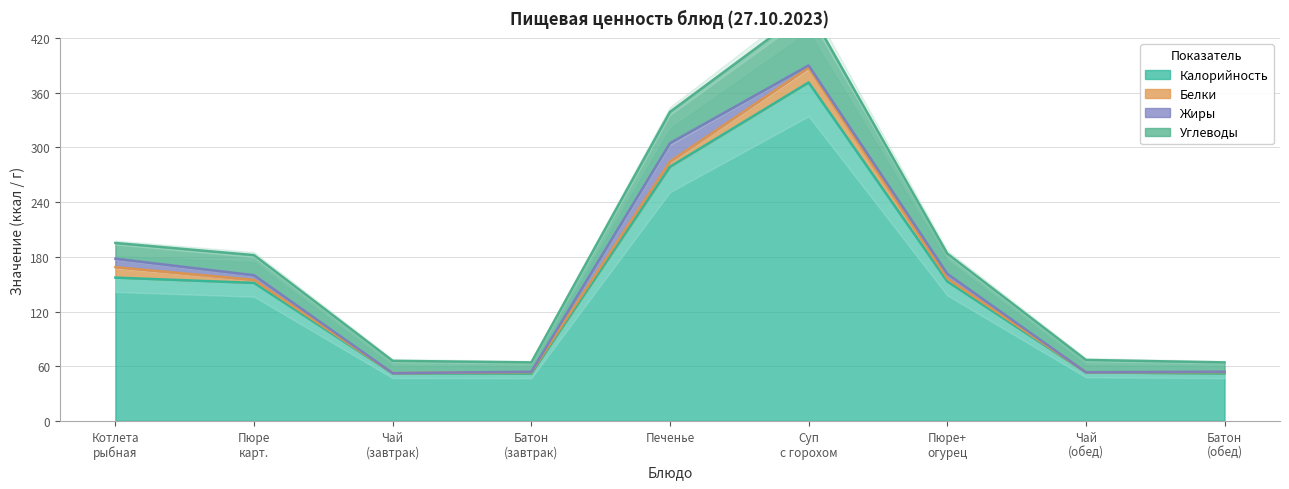

In Белки, how many points are lower than both neighbors (excluding endpoints)?

2